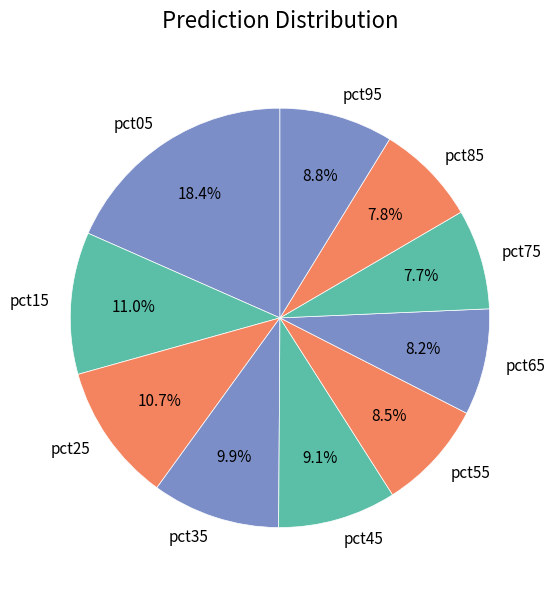

To the nearest percent, what is the difference between the pct95 and pct75 slice percentages?

1%